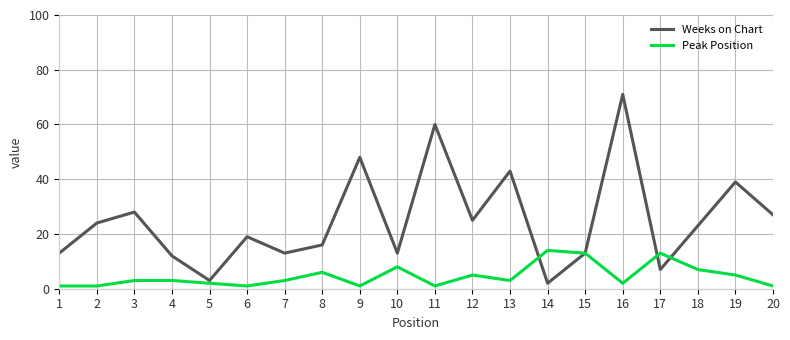

Which category has the highest value in the Weeks on Chart series?

16